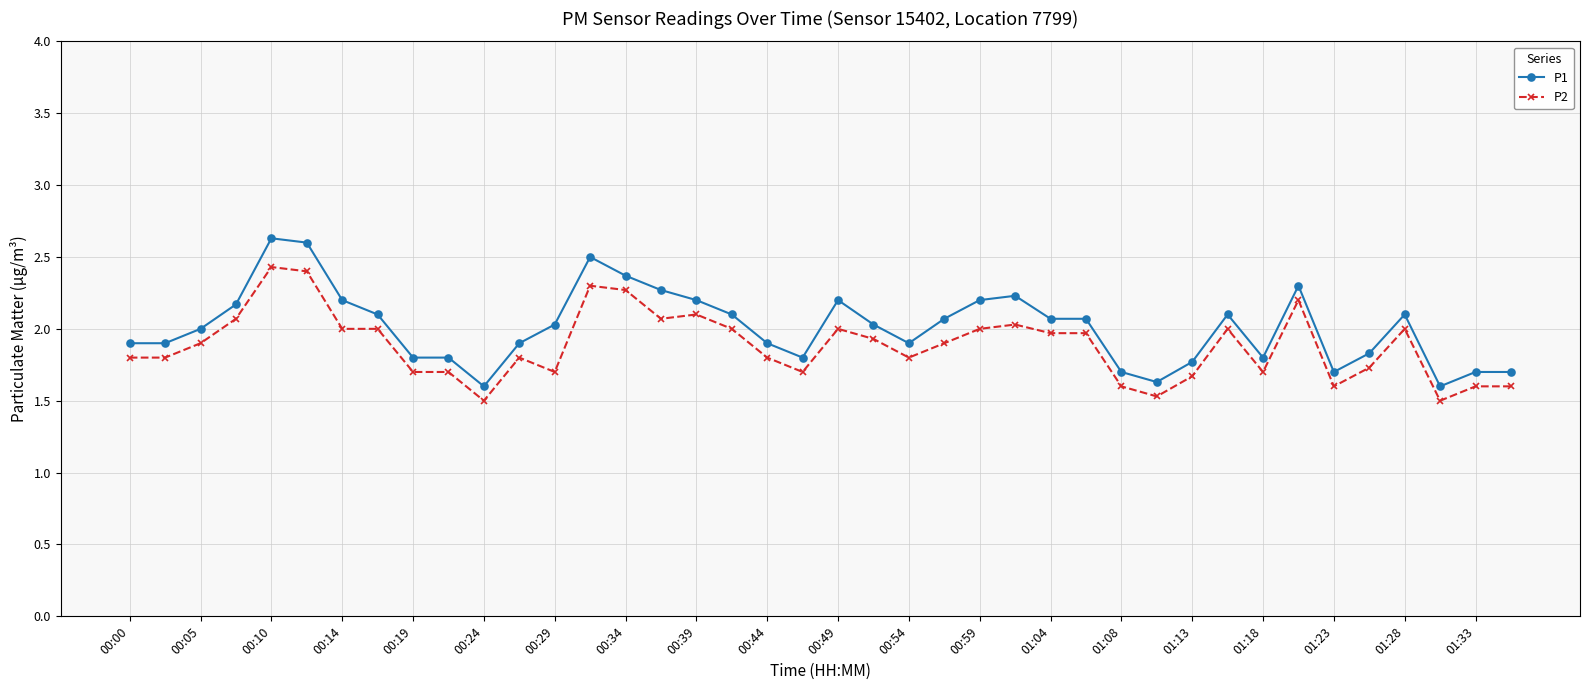

How many categories are shown in the chart?

40